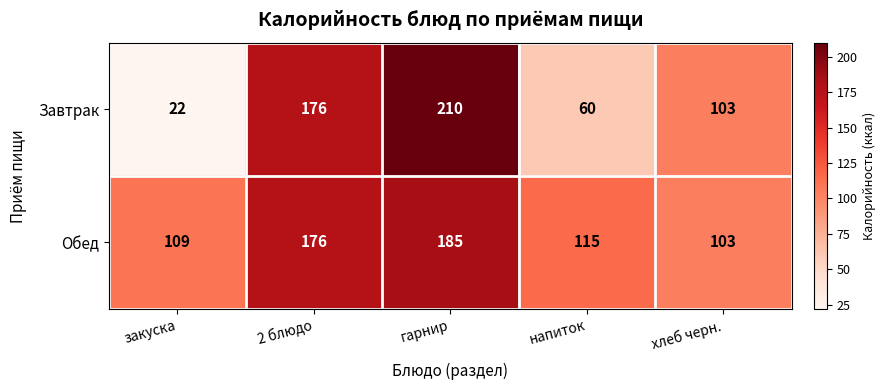

At which label does Обед first exceed 115?

2 блюдо